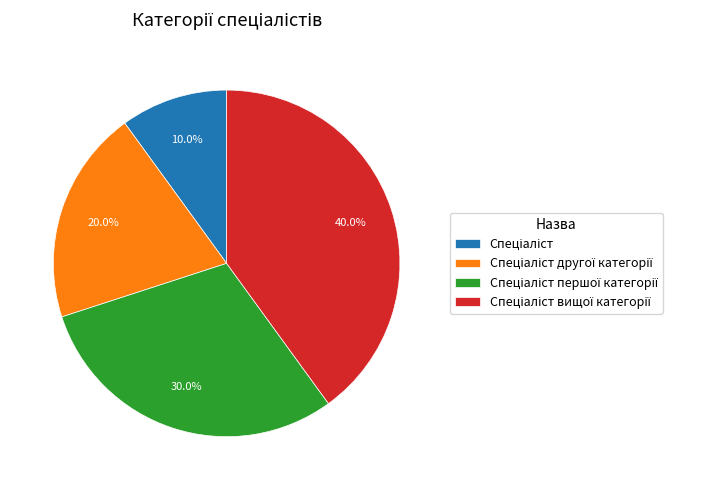

To the nearest percent, what is the difference between the largest and smallest slice percentages?

30%